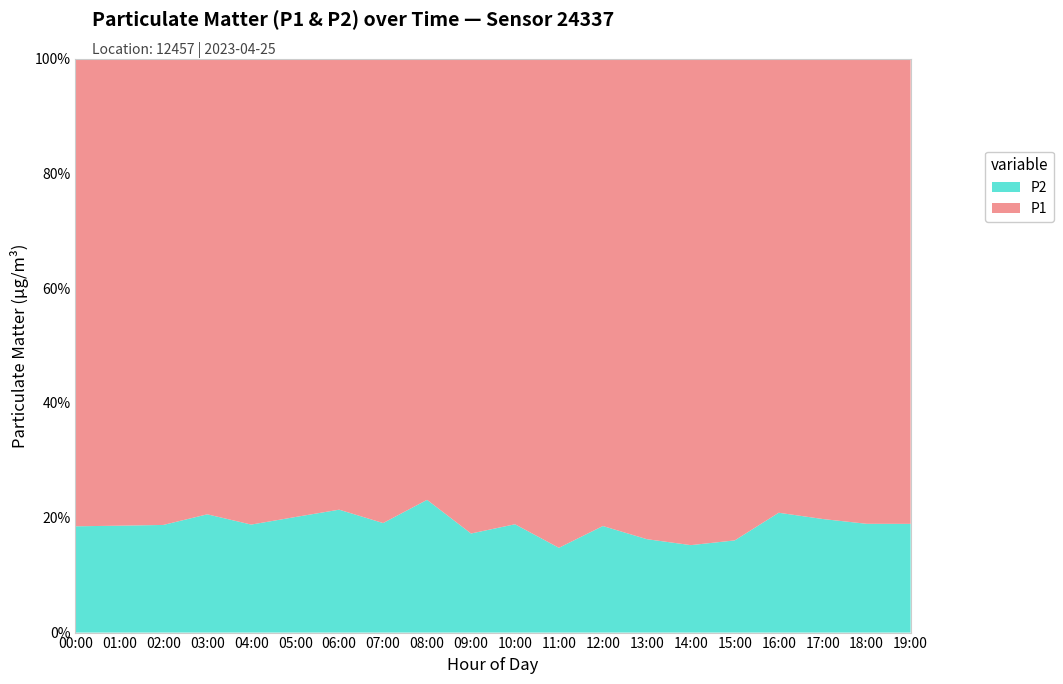

Reading left to right, what are all the values shown in this chart?

P1: 00:00=20.2	01:00=23.7	02:00=22.1	03:00=18.5	04:00=16.8	05:00=15.2	06:00=14.5	07:00=17.9	08:00=21.4	09:00=25.2	10:00=28.2	11:00=32.9	12:00=24.0	13:00=26.5	14:00=29.4	15:00=28.8	16:00=22.6	17:00=23.9	18:00=25.4	19:00=26.9
P2: 00:00=4.6	01:00=5.4	02:00=5.1	03:00=4.8	04:00=3.9	05:00=3.8	06:00=4.0	07:00=4.2	08:00=6.4	09:00=5.2	10:00=6.6	11:00=5.7	12:00=5.5	13:00=5.2	14:00=5.3	15:00=5.5	16:00=6.0	17:00=5.9	18:00=6.0	19:00=6.3